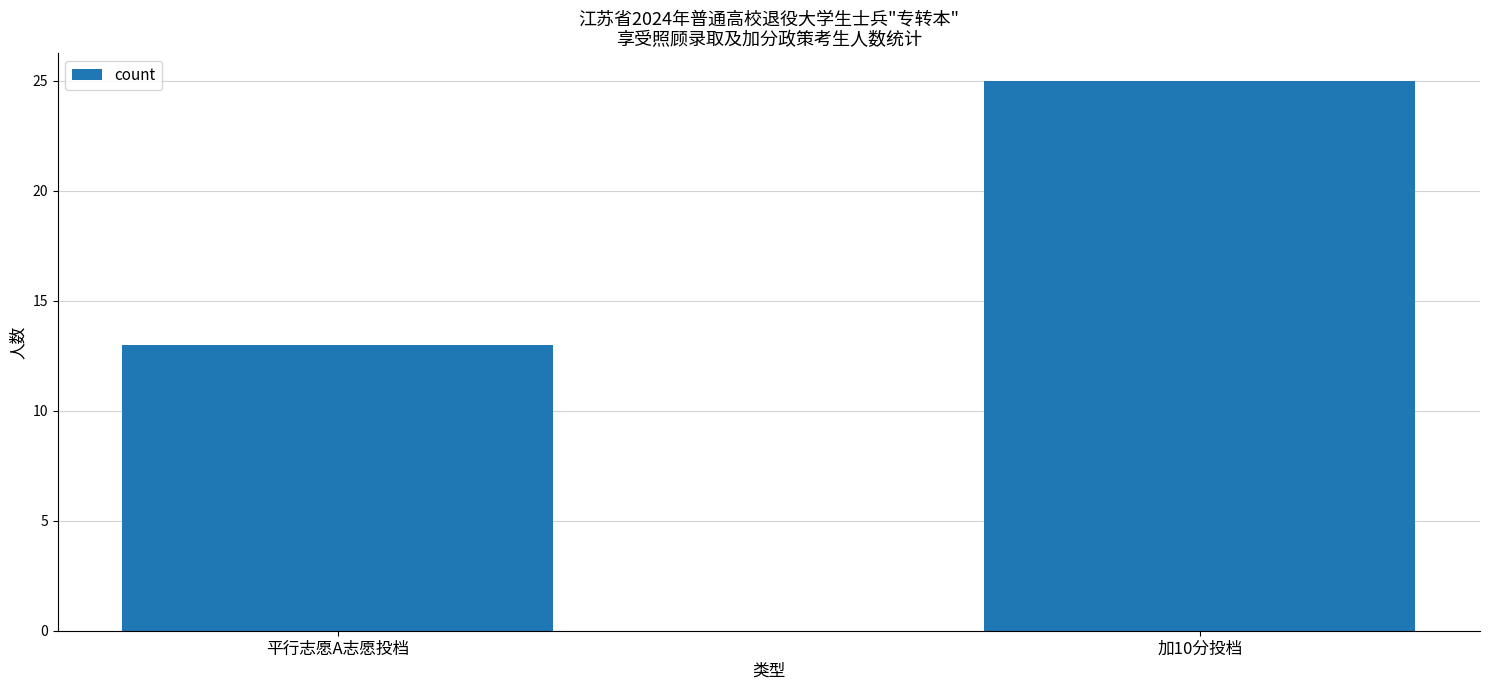

What is the change in value from 平行志愿A志愿投档 to 加10分投档?

+12